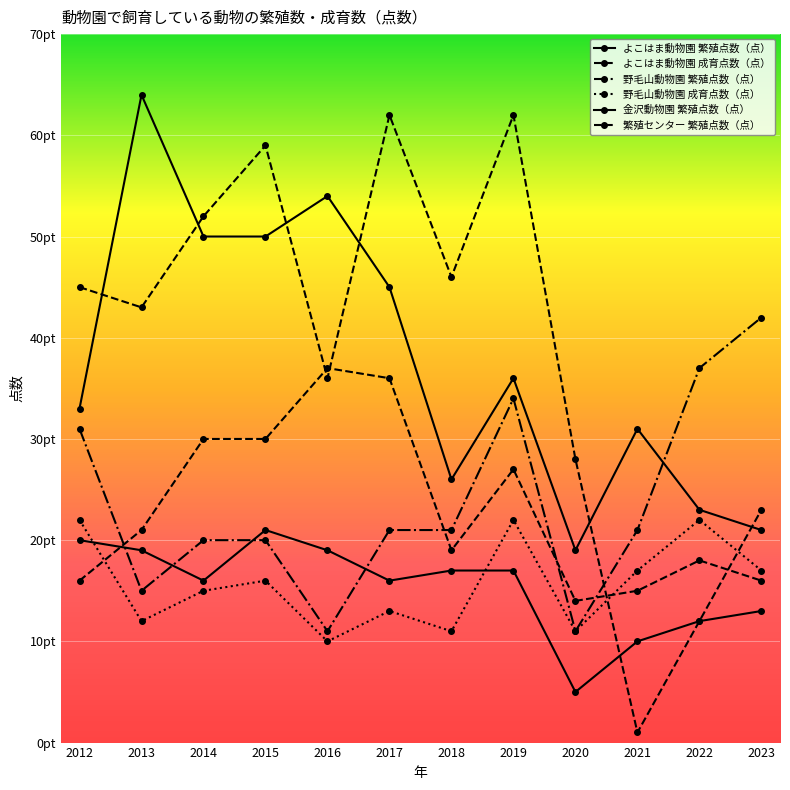

Which category has the highest value in the 野毛山動物園 成育点数（点） series?

2012